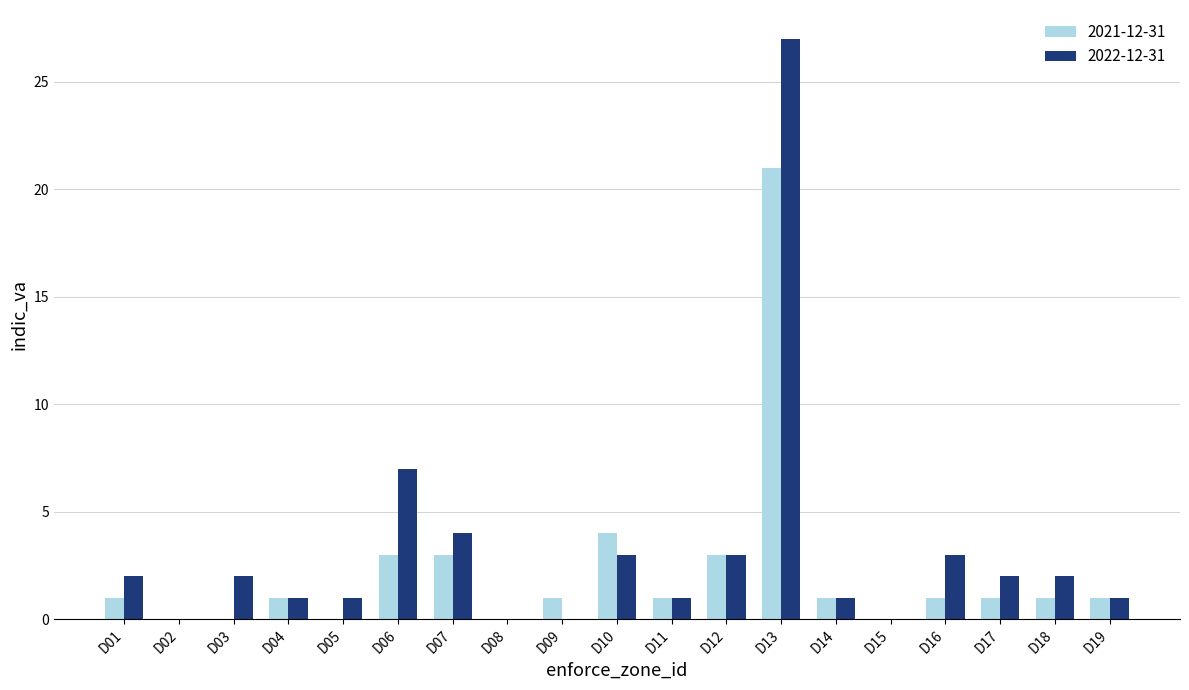

What is the highest value of the 2021-12-31 series?

21